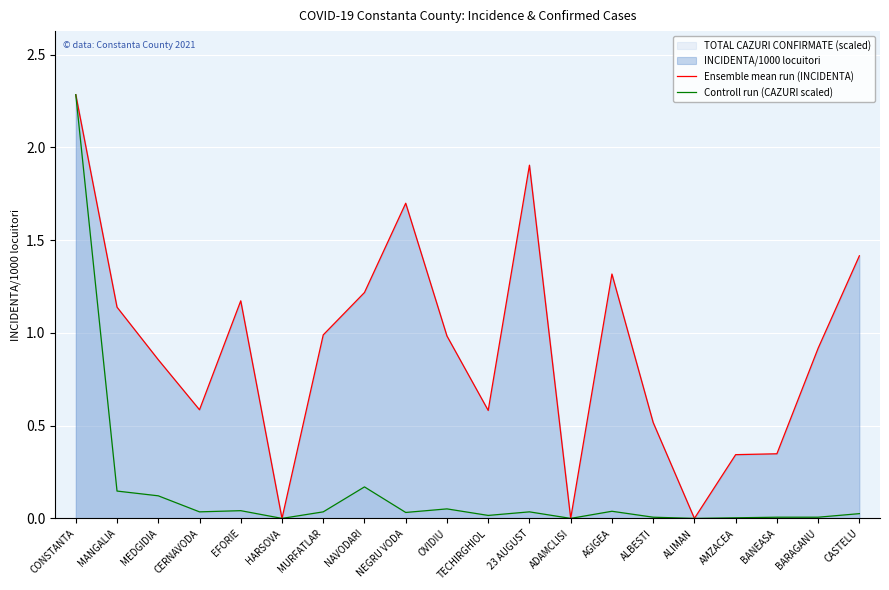

Which series has the largest range (max minus min)?

Ensemble mean run (INCIDENTA)